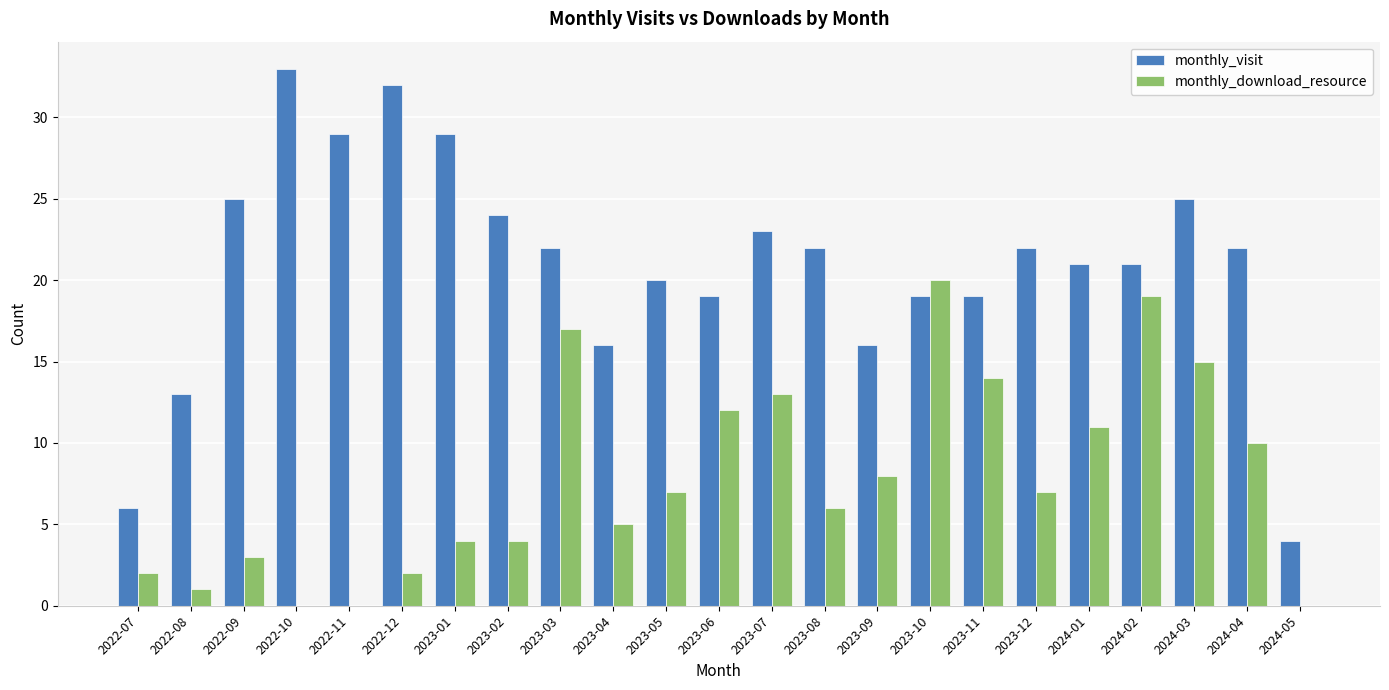

Count the number of data series in this chart.

2